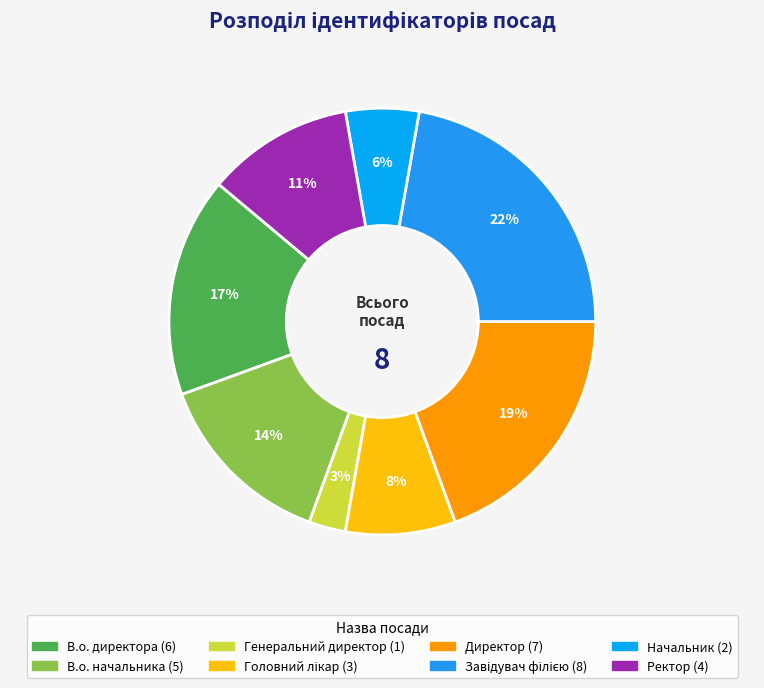

Is the sum of Головний лікар and Завідувач філією greater than half?

No